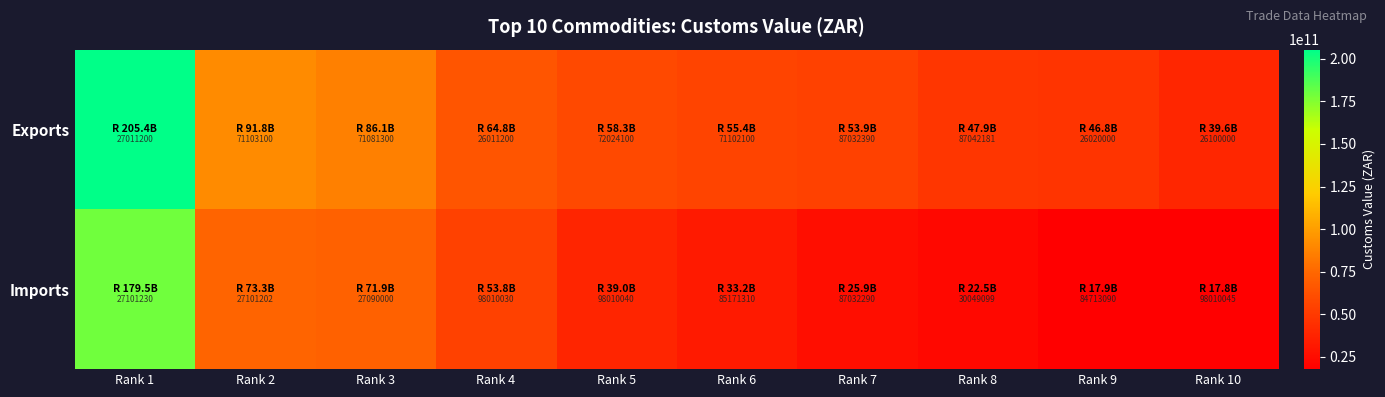

At which category is the sum across all series the highest?

Rank 1